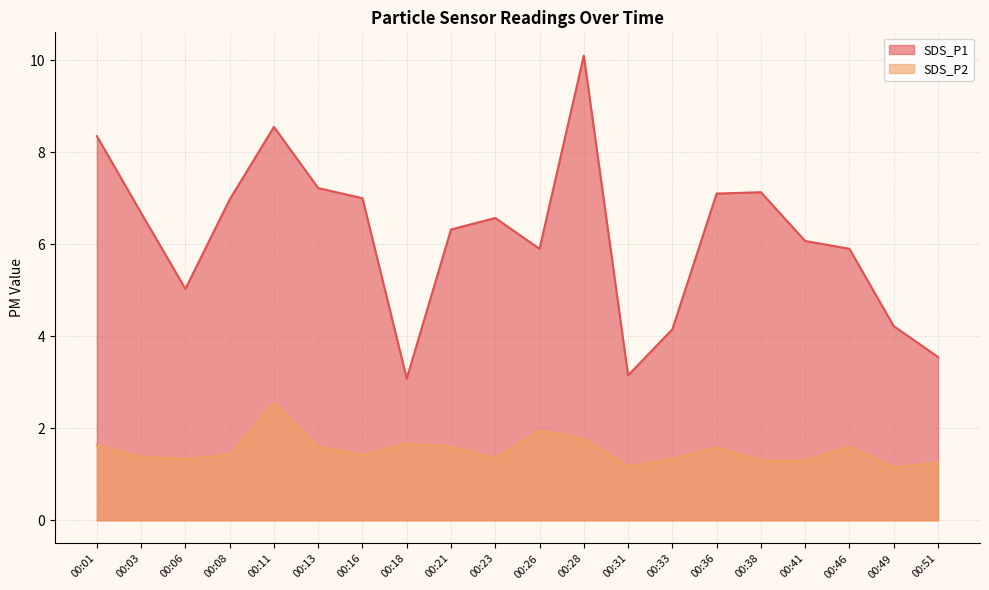

How many lines are shown in the chart?

2